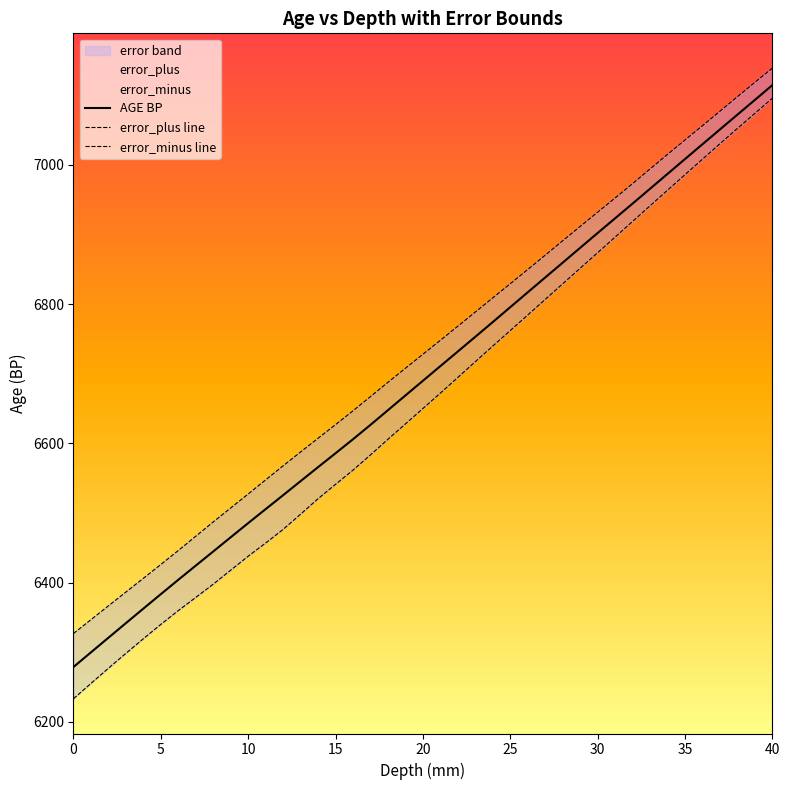

Read the AGE BP value at 15.

6585.9